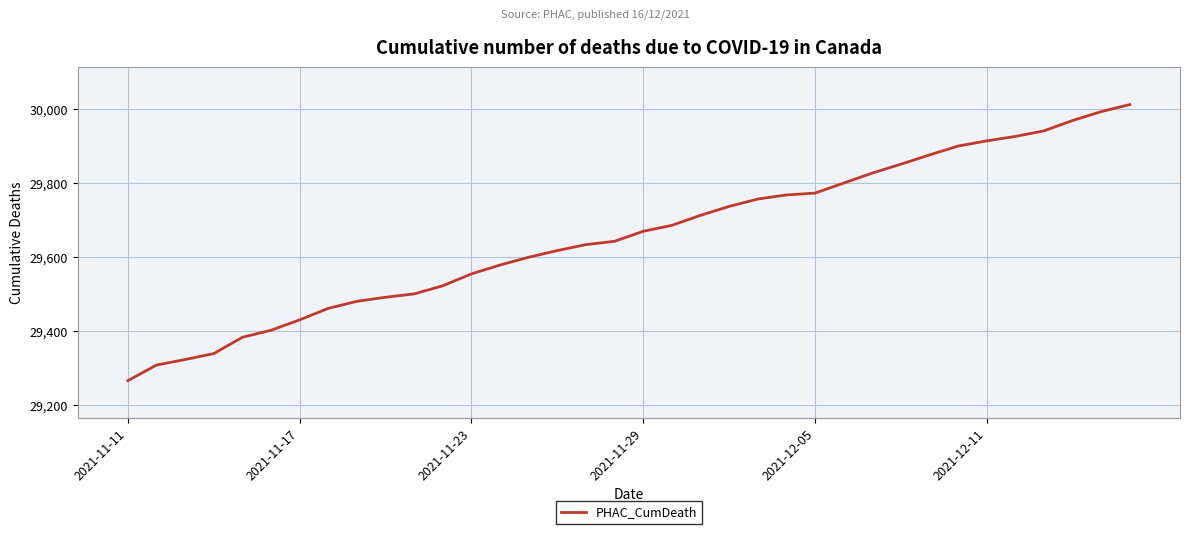

What is the minimum value shown in the chart?

29267